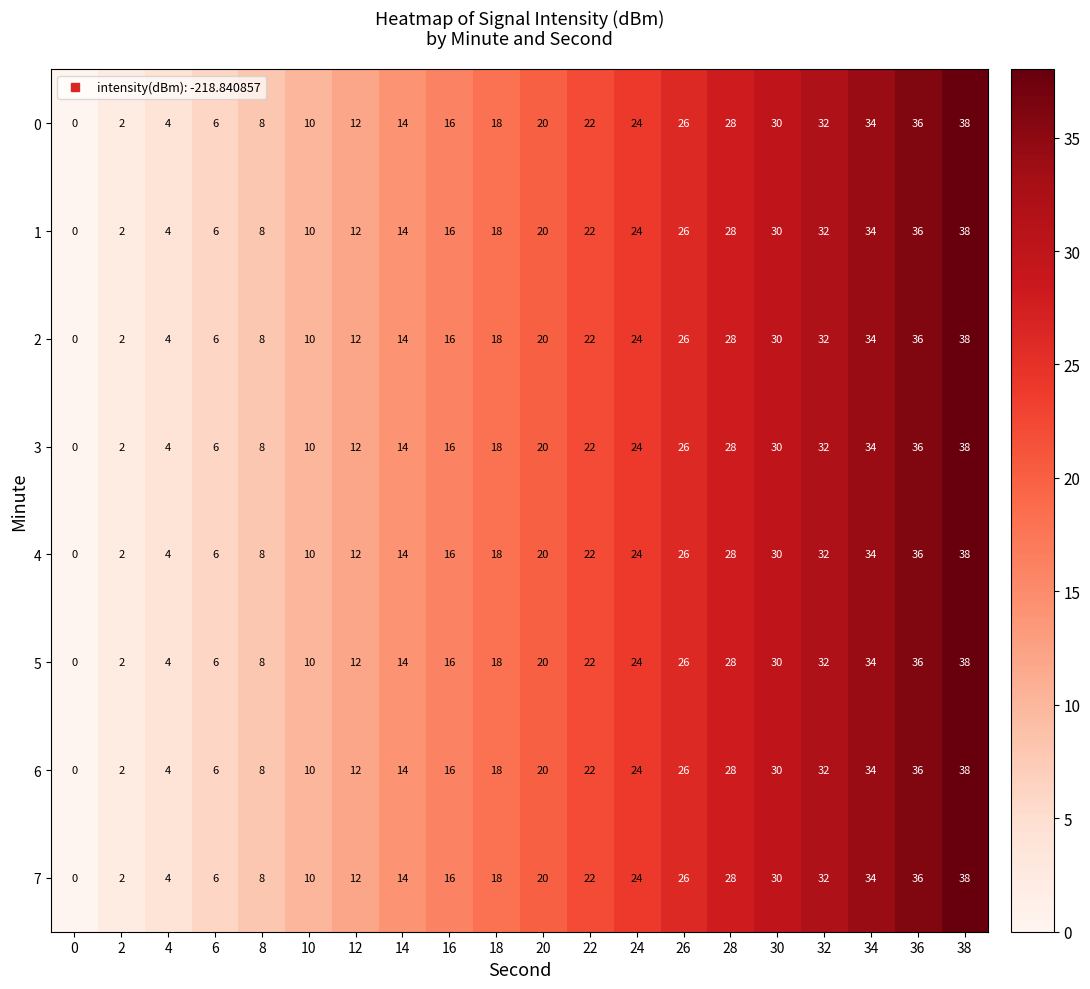

What is the difference between the maximum and second lowest values in the 1 series?

36